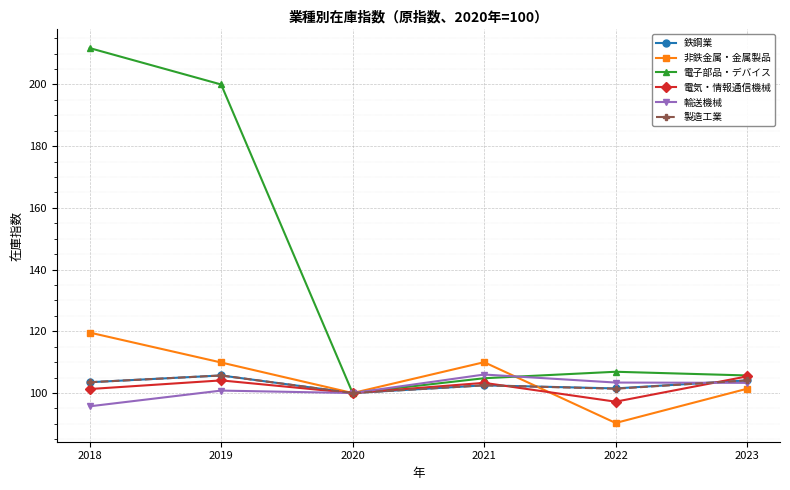

The 非鉄金属・金属製品 series shows 152.8 at 2023. True or false?

False